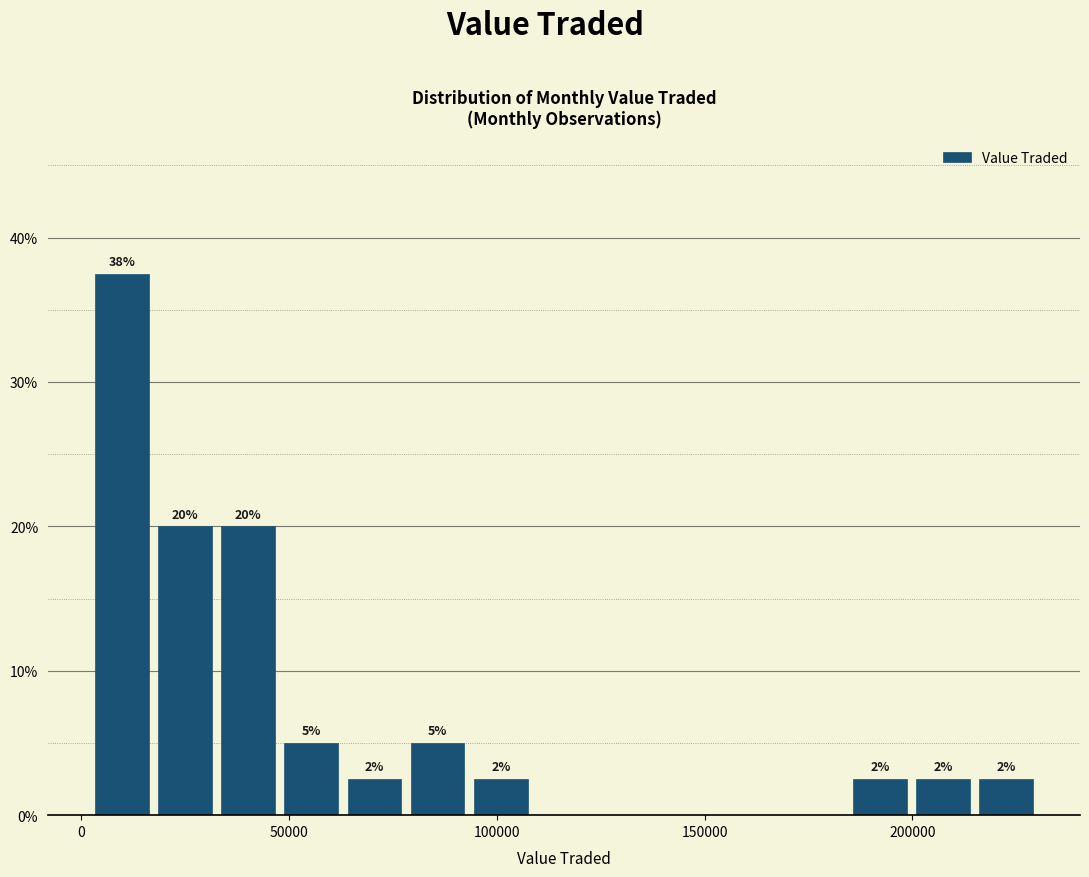

Read against the x-axis, roughly where is the centre of the tallest bar?

10000